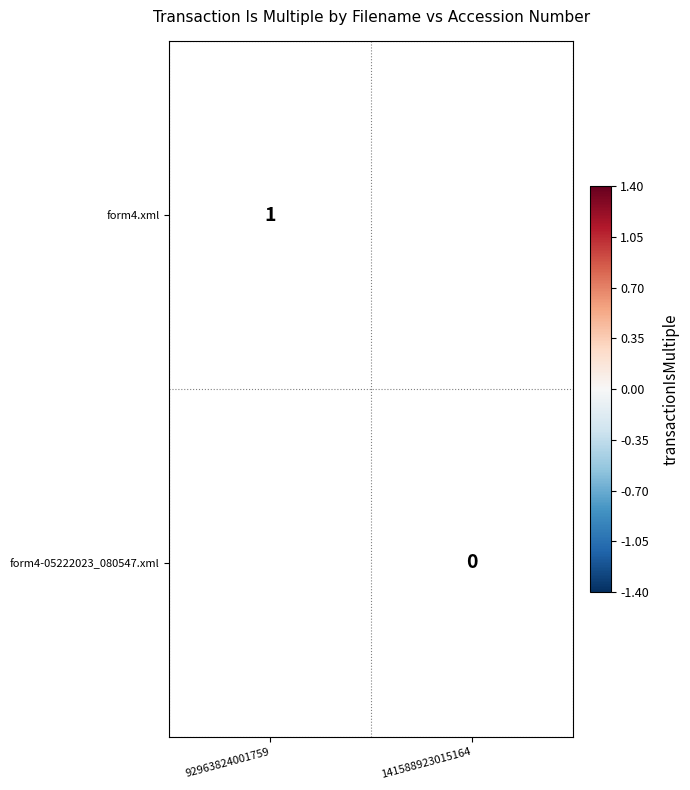

True or false: form4.xml has a value of 1.0 at 92963824001759.

True